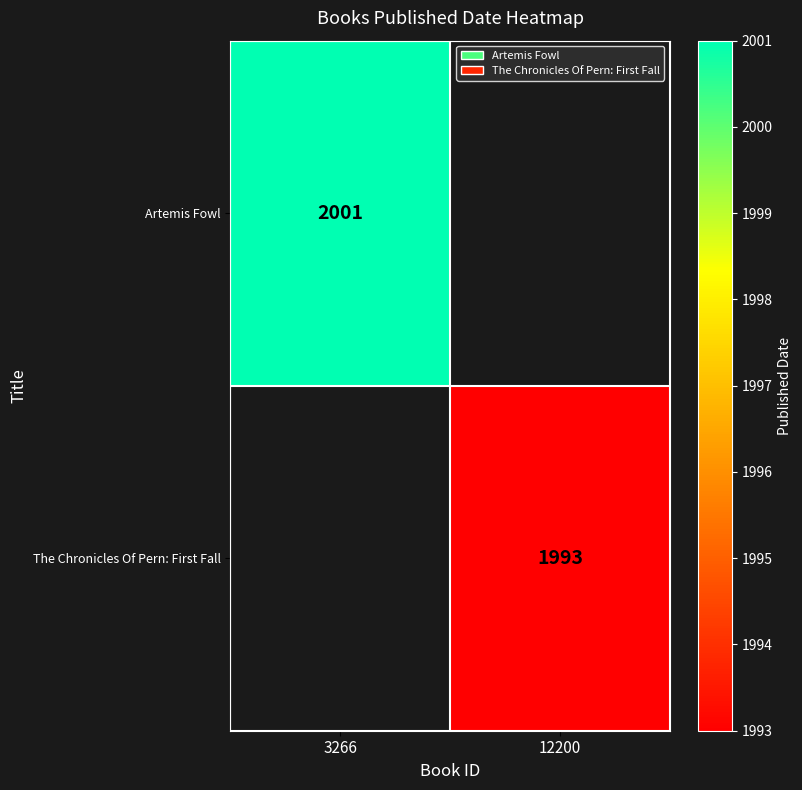

Is the value of The Chronicles Of Pern: First Fall at 12200 greater than the value of Artemis Fowl at 3266?

No